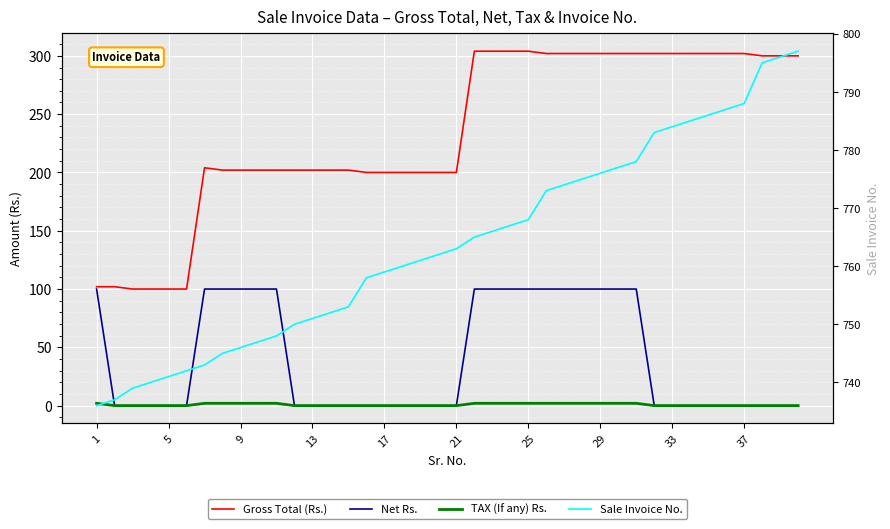

How many lines are shown in the chart?

4